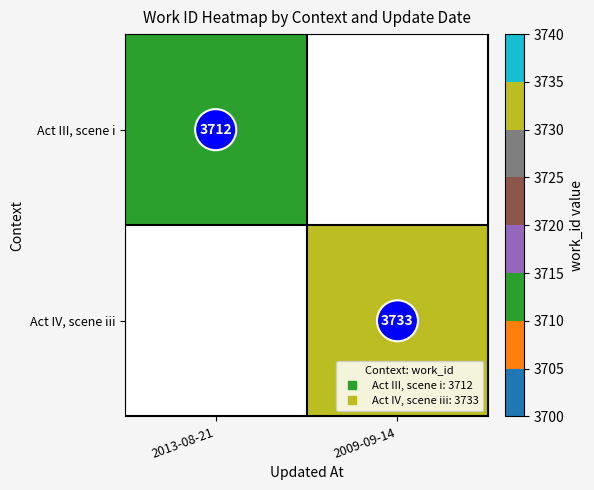

List the labels in order of Act IV, scene iii value, largest first.

2013-08-21, 2009-09-14